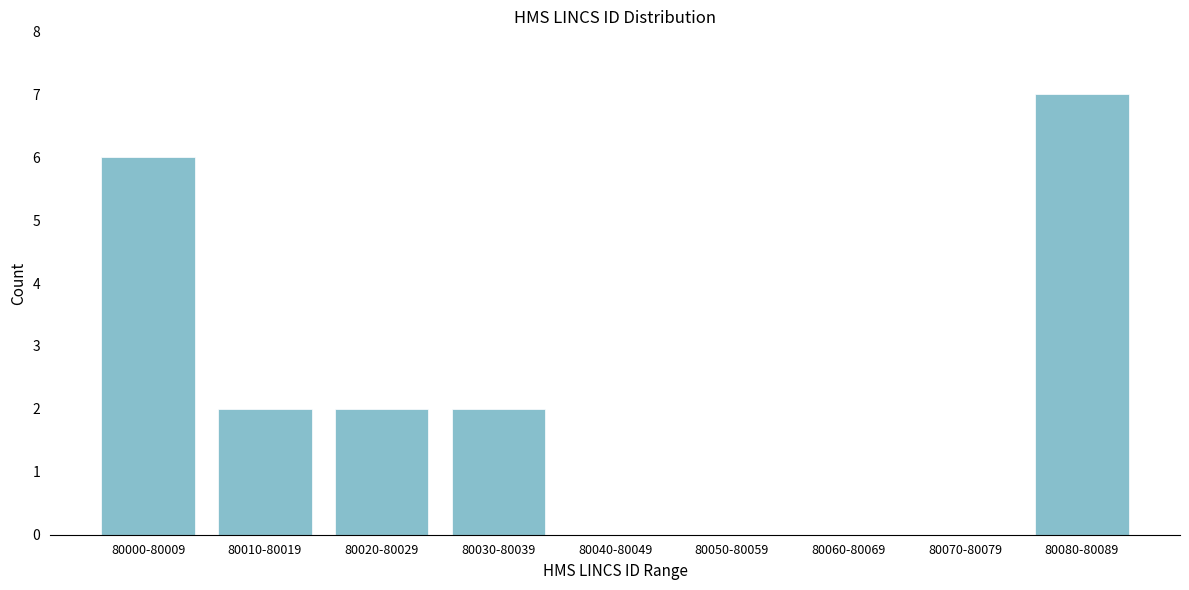

Reading left to right, list all the values displayed in this chart.

80000-80009=6	80010-80019=2	80020-80029=2	80030-80039=2	80040-80049=0	80050-80059=0	80060-80069=0	80070-80079=0	80080-80089=7